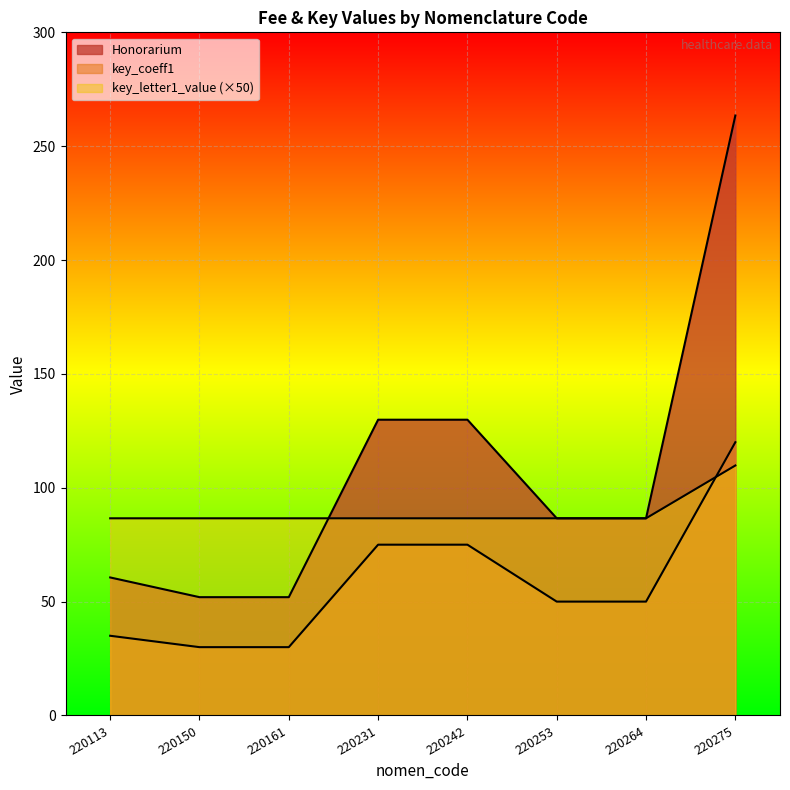

Where do key_coeff1 and key_letter1_value first cross each other?

220264 and 220275